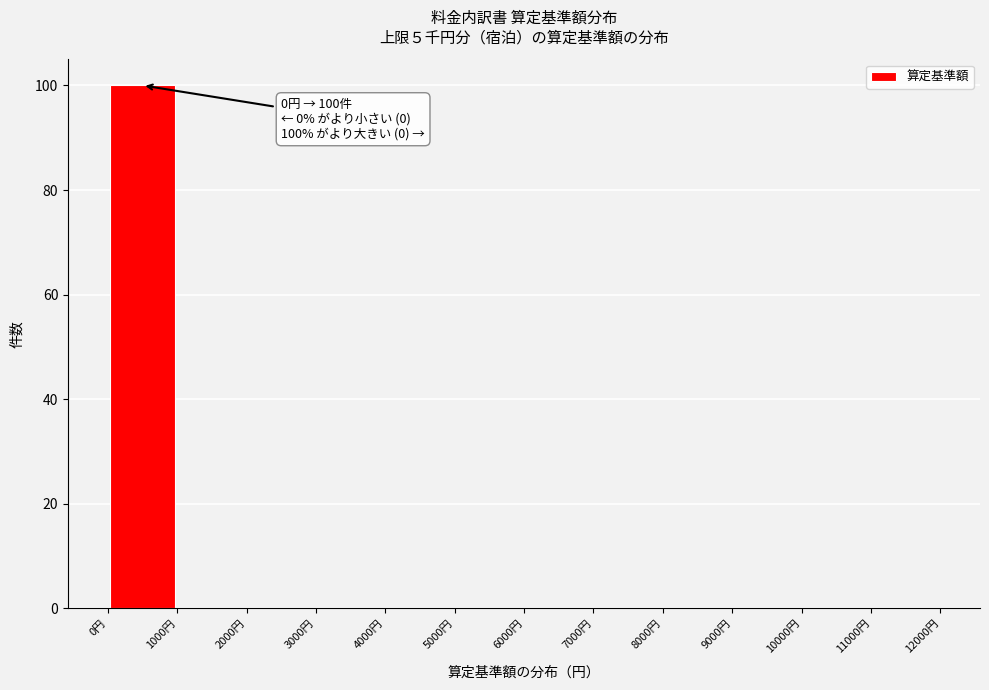

Over which range of the x-axis is the bar tallest?

0 to 1000